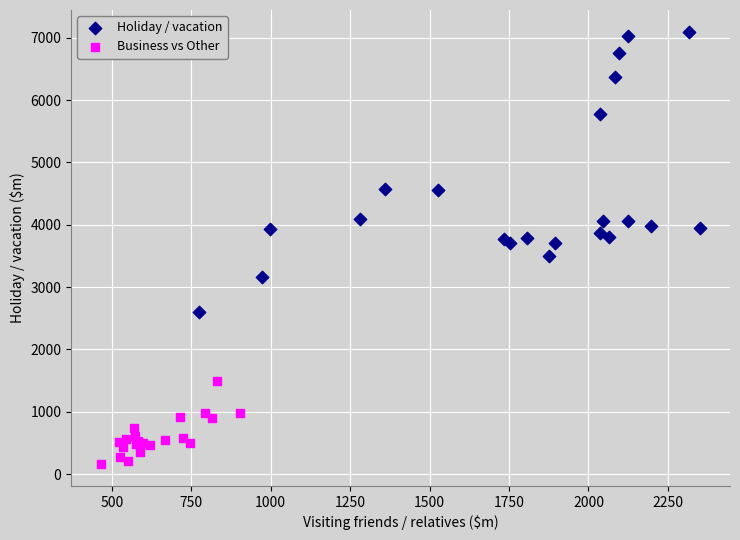

Which series contains the highest Y value?

Holiday / vacation